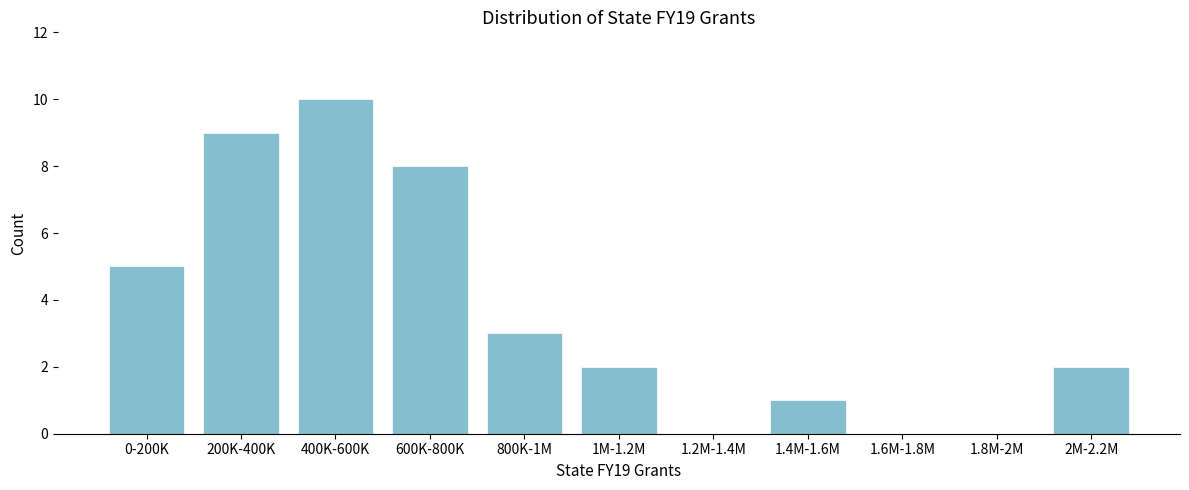

Reading left to right, extract all data points from this chart.

0-200K=5	200K-400K=9	400K-600K=10	600K-800K=8	800K-1M=3	1M-1.2M=2	1.2M-1.4M=0	1.4M-1.6M=1	1.6M-1.8M=0	1.8M-2M=0	2M-2.2M=2